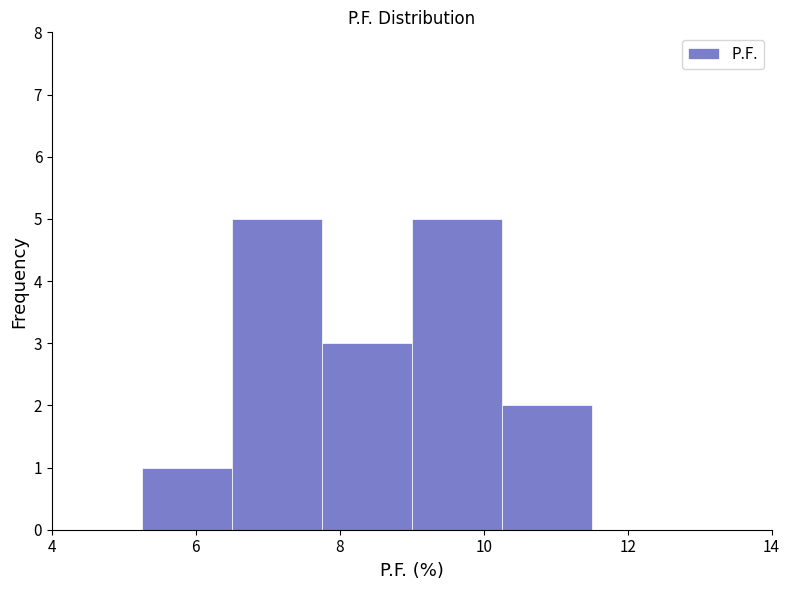

What is the height of the bar covering 7.75 to 9.00 on the x-axis? Neither the bar edges nor the heights are printed on the chart, so give them approximately, as read against the axes.

3